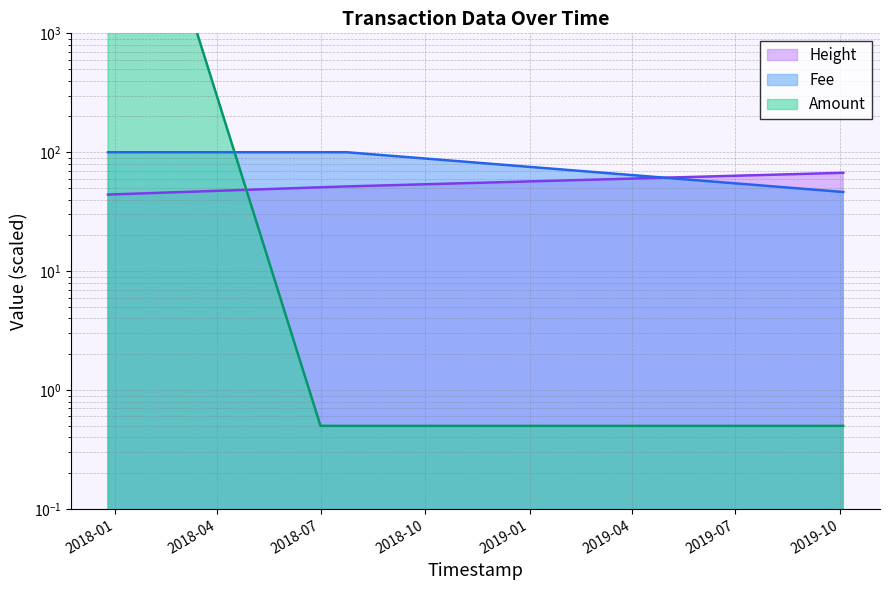

What is the label of the 3rd point from the left?

2018-07-12